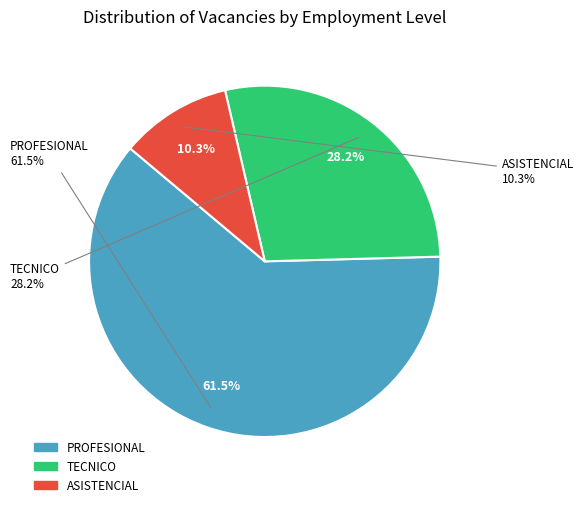

The PROFESIONAL slice represents 1% of the pie. True or false?

False